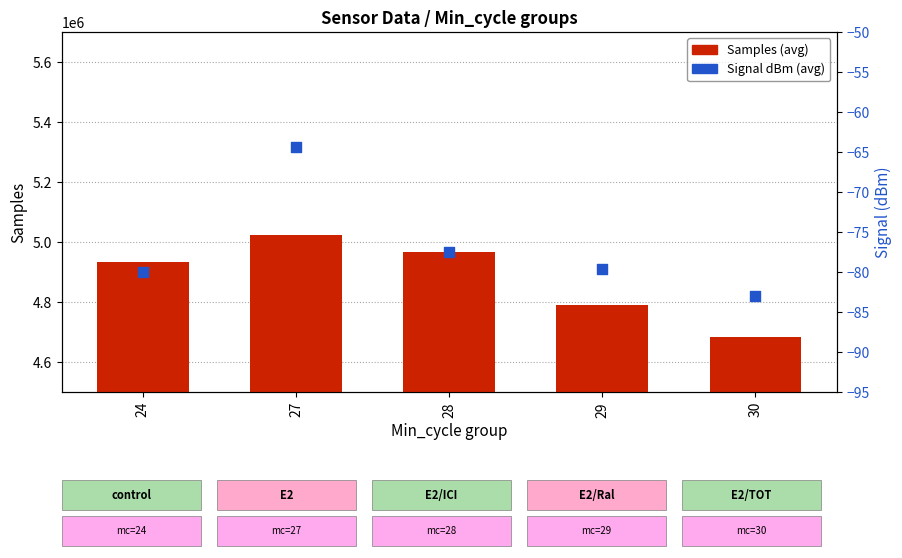

Which series reaches the minimum Y coordinate?

Signal dBm (avg)